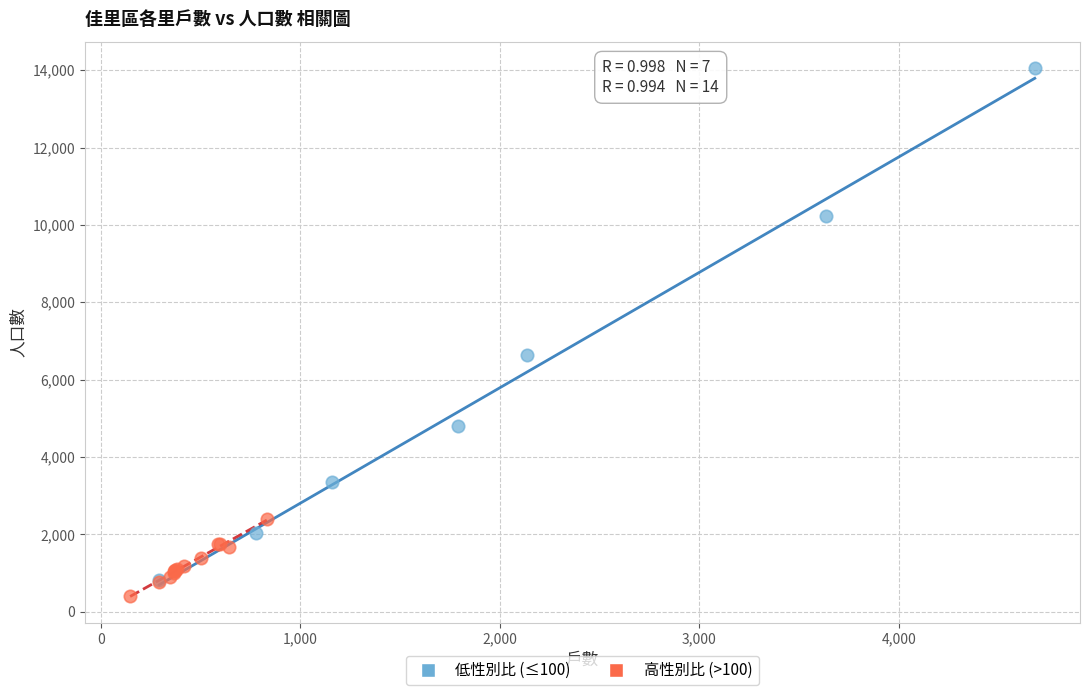

Which series reaches the minimum Y coordinate?

高性別比 (>100)